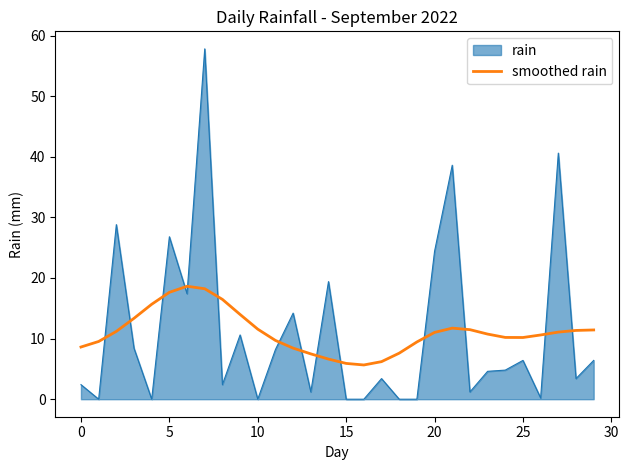

After their last crossing, which series has the higher values: rain or smoothed rain?

smoothed rain